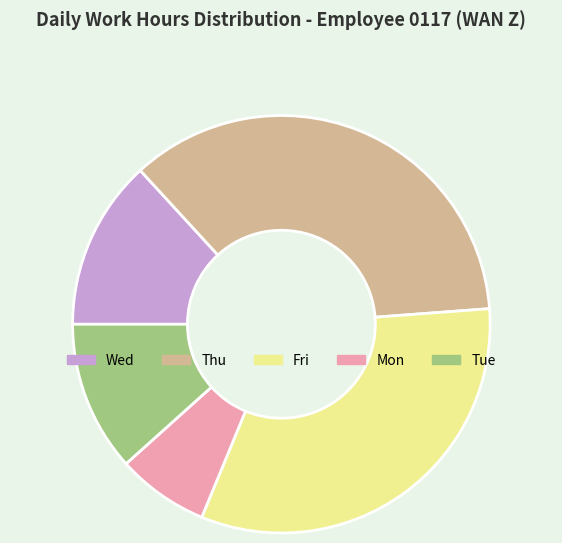

The Thu slice represents 22% of the pie. True or false?

False